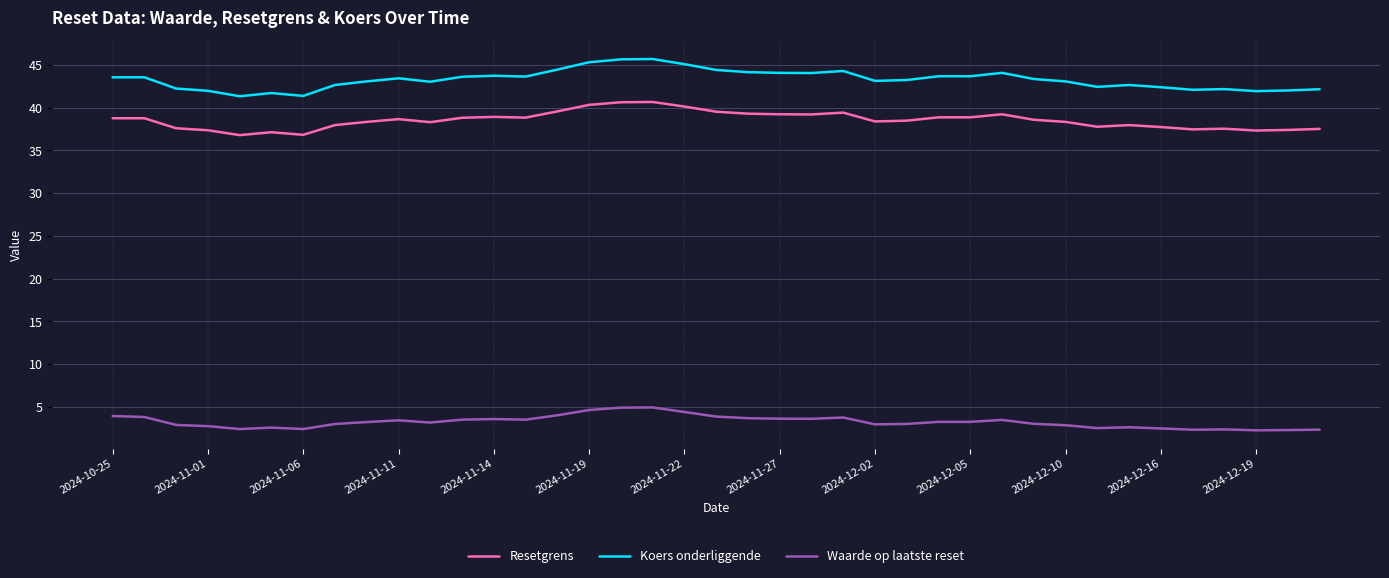

Which series has the widest spread of values?

Koers onderliggende